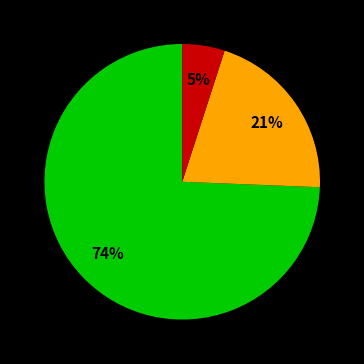

To the nearest percent, what is the difference between the largest and smallest slice percentages?

69%